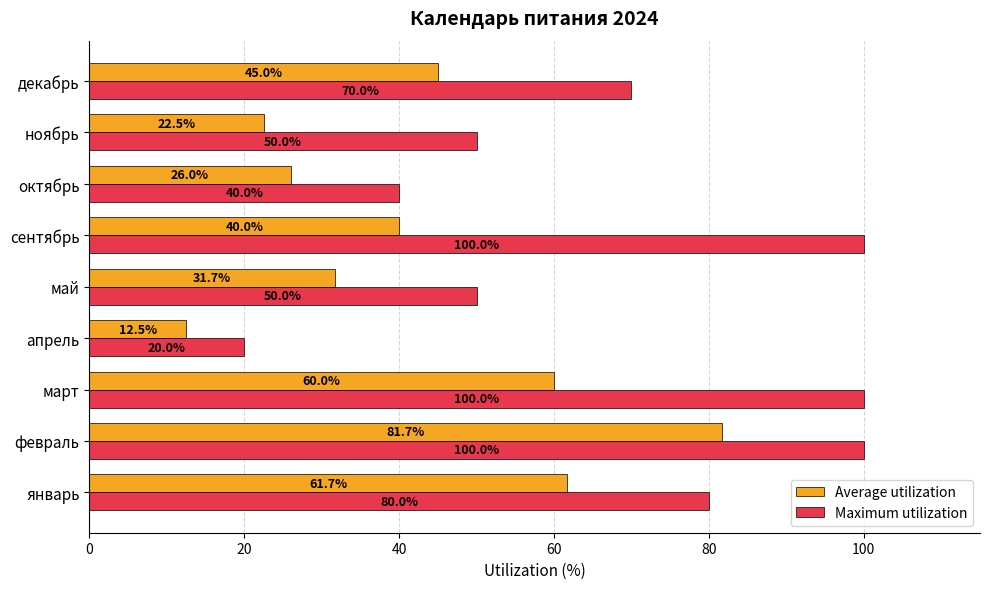

What is the maximum value for Maximum utilization?

100.0